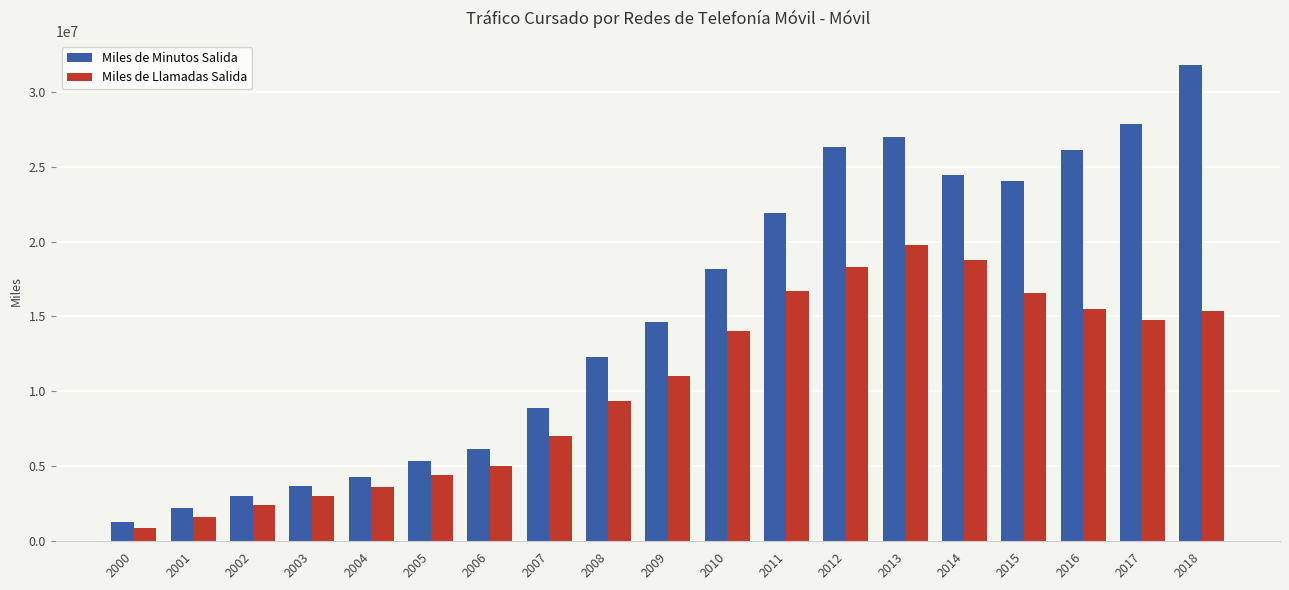

At which label does Miles de Llamadas Salida reach its minimum?

2000